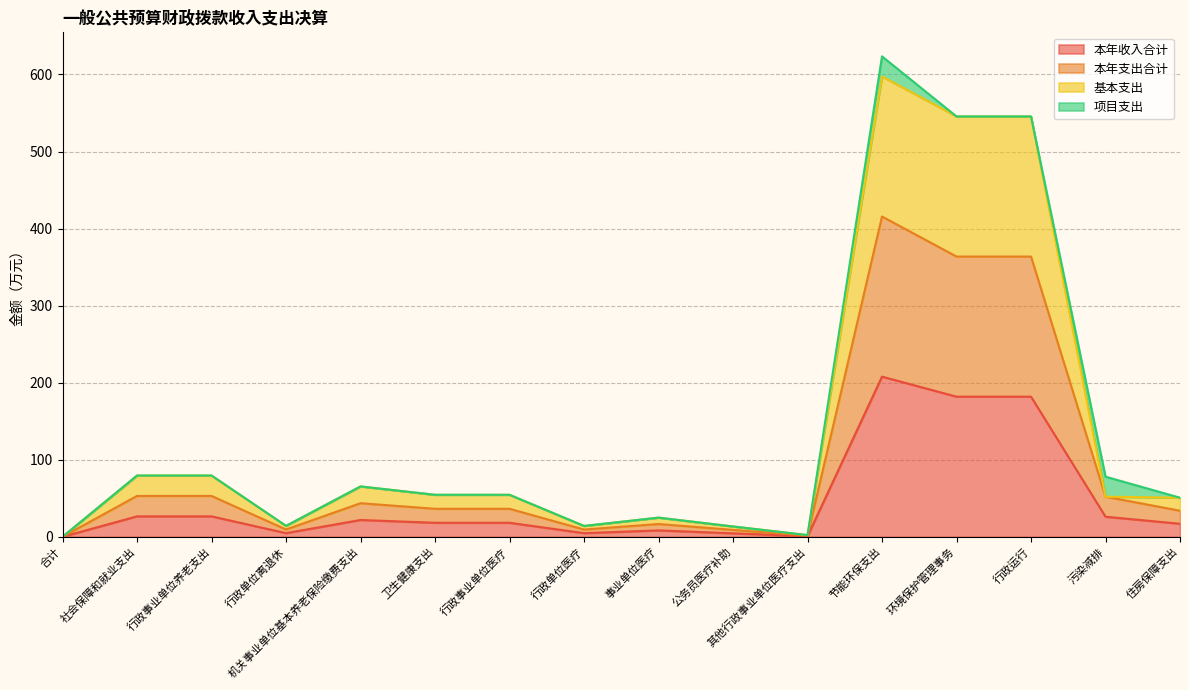

What is the label of the 8th point from the right?

事业单位医疗